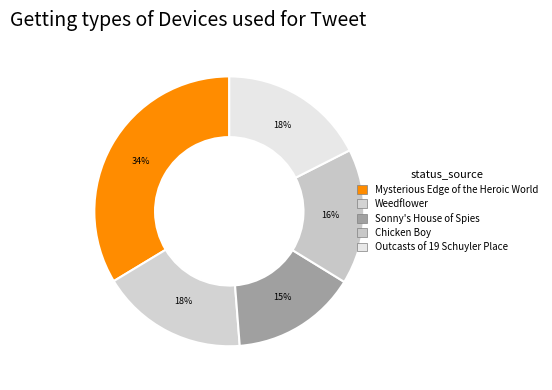

Which slice is the largest?

Mysterious Edge of the Heroic World